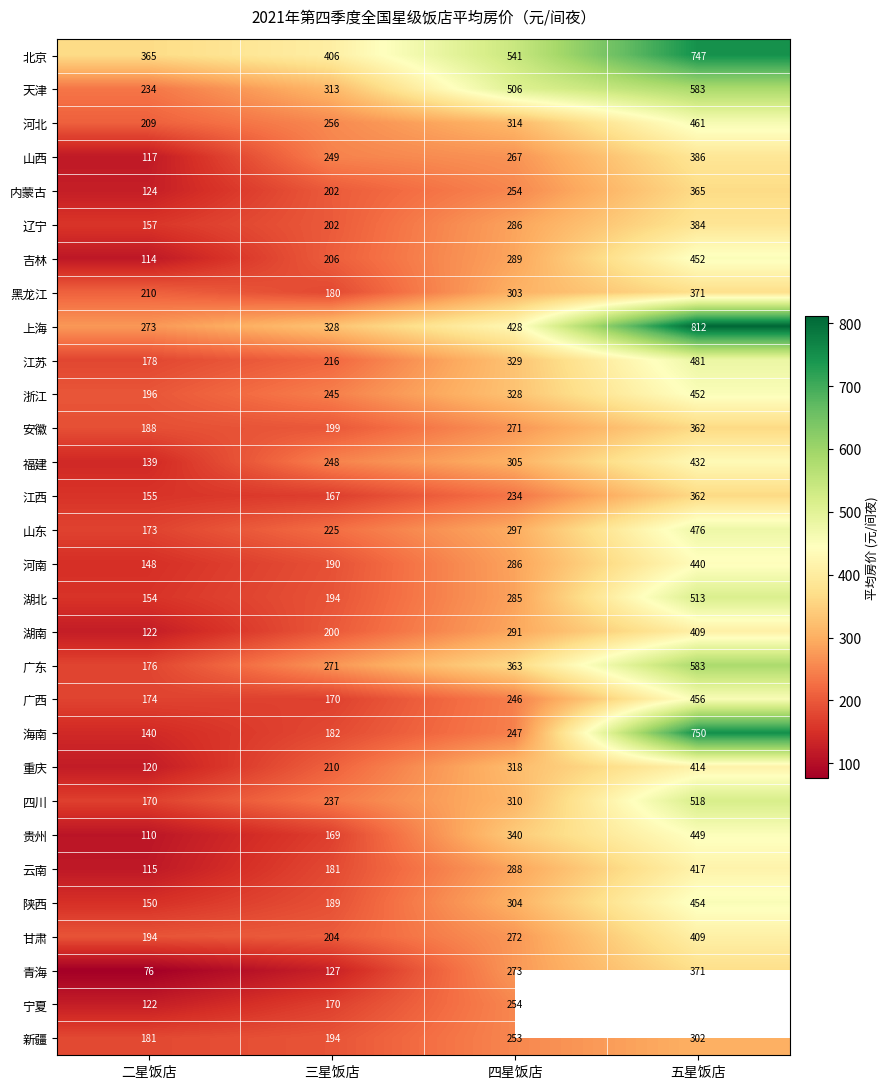

Which category has the highest value in the 河北 series?

五星饭店